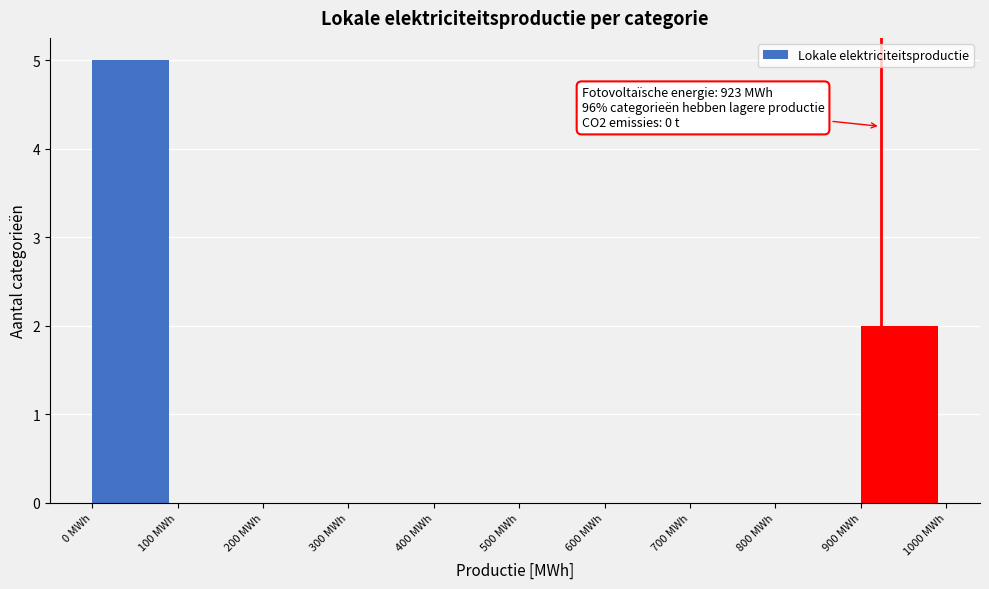

Reading right to left, transcribe all the data shown in this chart.

900 MWh=2	800 MWh=0	700 MWh=0	600 MWh=0	500 MWh=0	400 MWh=0	300 MWh=0	200 MWh=0	100 MWh=0	0 MWh=5